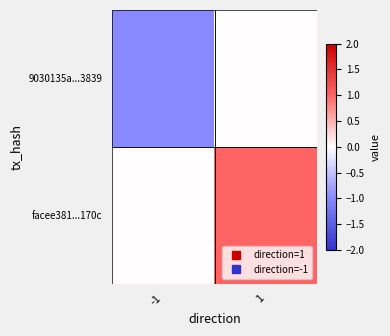

What is the spread (max minus min) of values at -1?

1